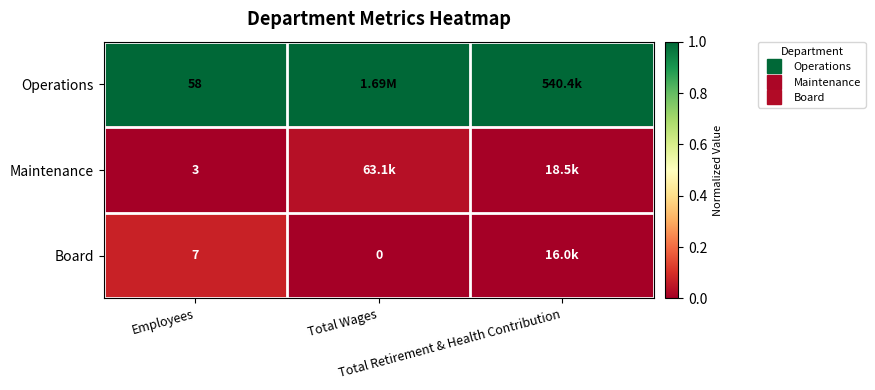

How many categories are shown in the chart?

3